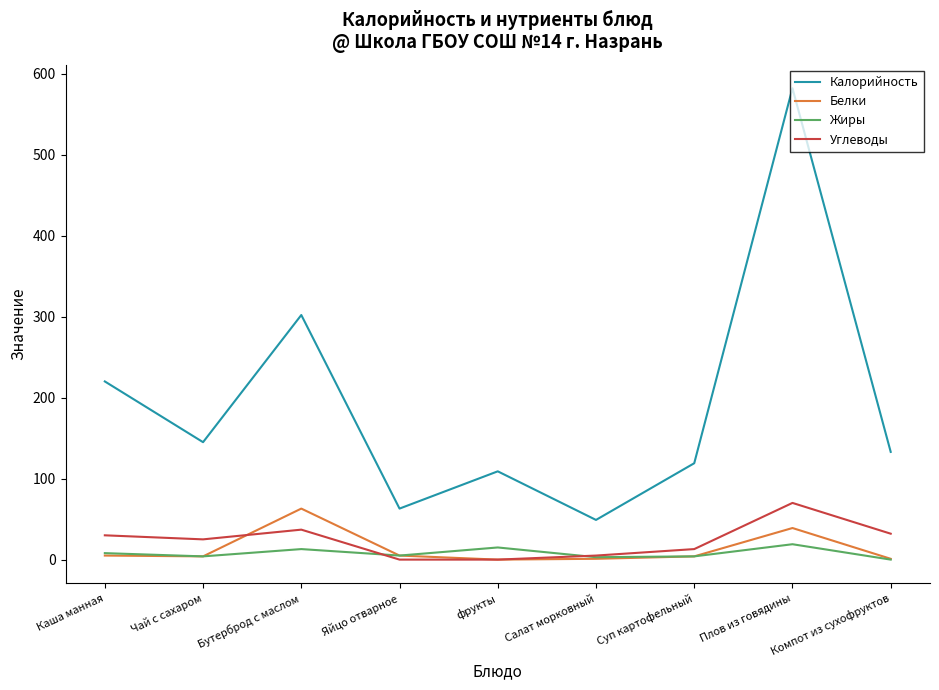

Which label corresponds to the largest value in the chart?

Плов из говядины